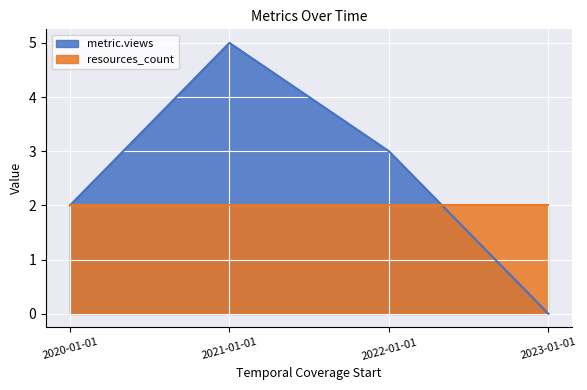

What is the label of the 1st point from the right?

2023-01-01